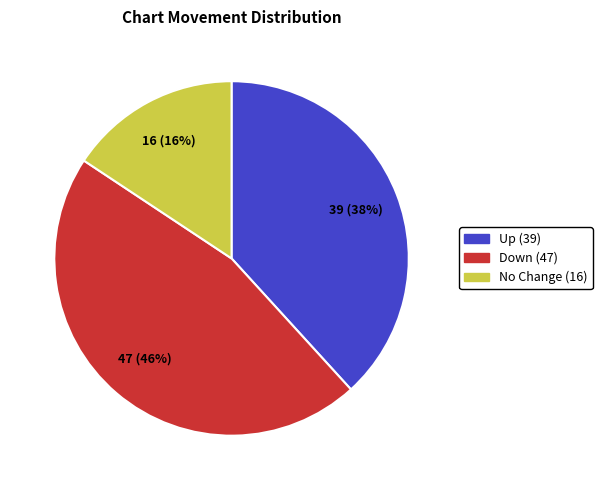

Is there a majority slice in this chart?

No